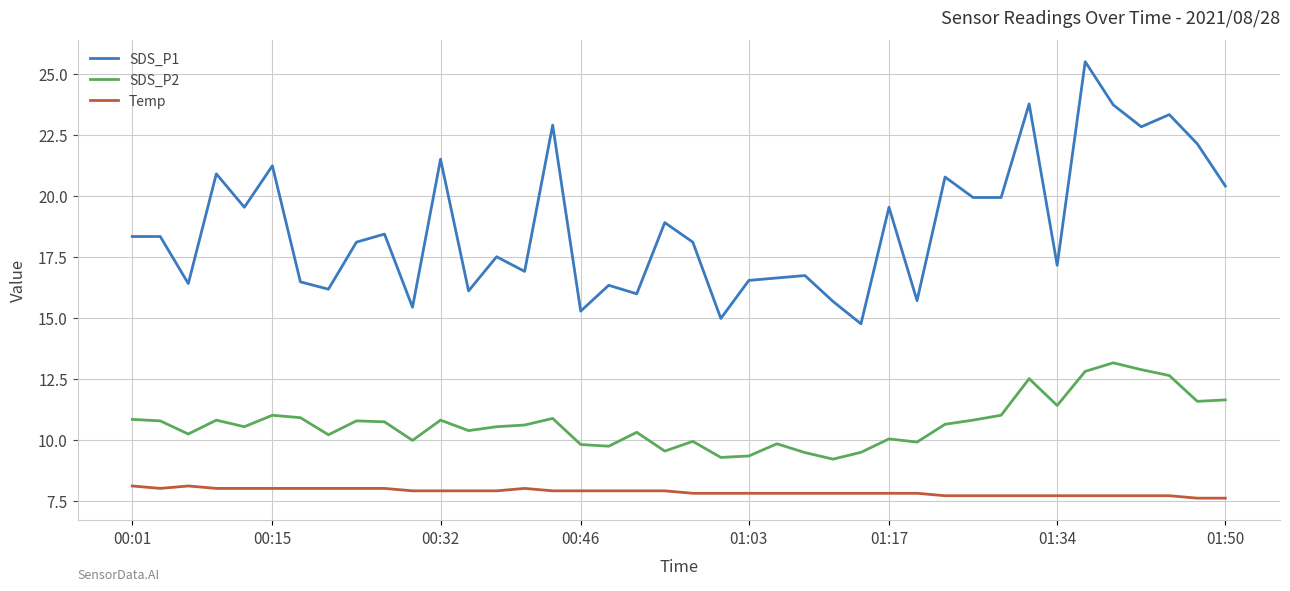

Does the chart have visible grid lines?

Yes